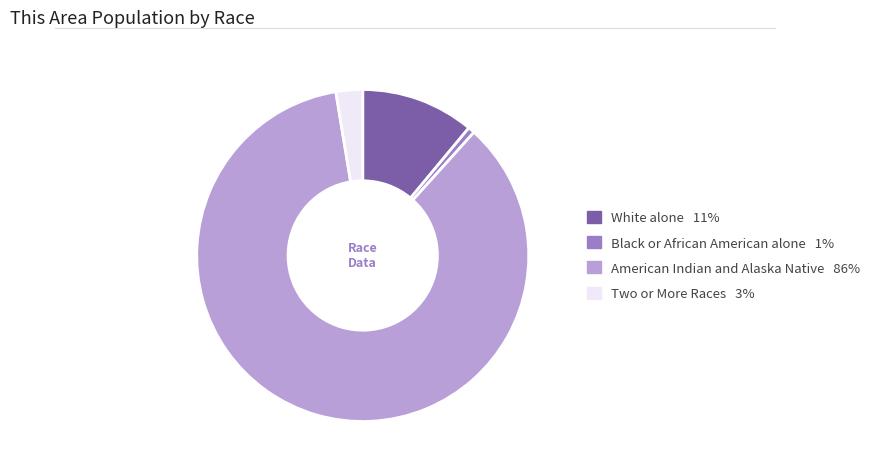

Is there any slice that represents more than half of the pie?

Yes